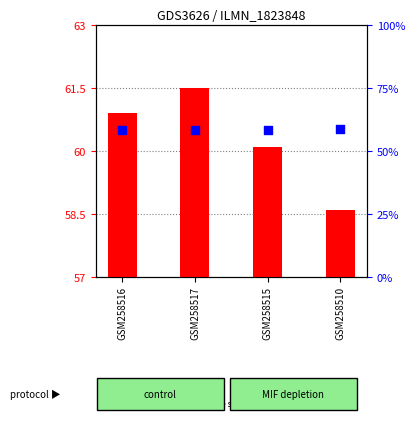

Which series has the largest total across all categories?

count